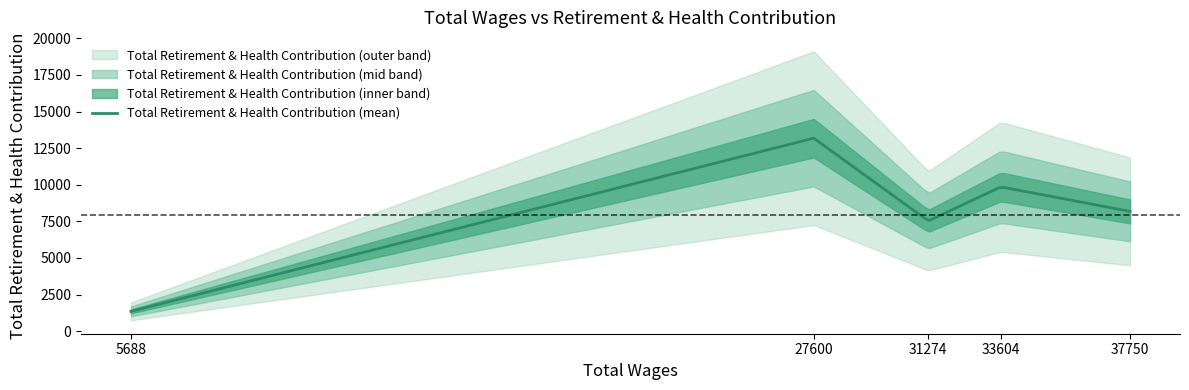

The value at 33604 is 3205. True or false?

False